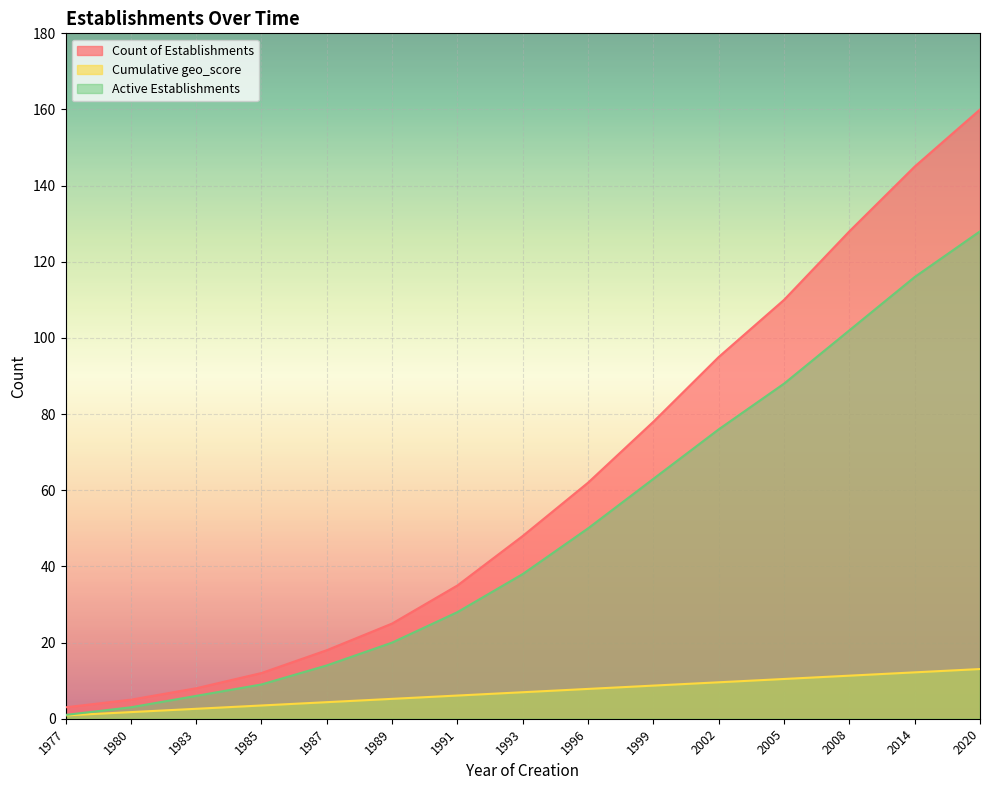

True or false: Count of Establishments has a value of 34.7 at 1989.

False